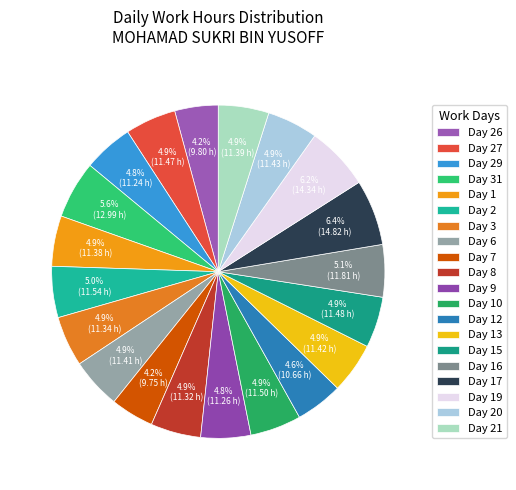

To the nearest percent, what portion does Day 17 represent?

6%